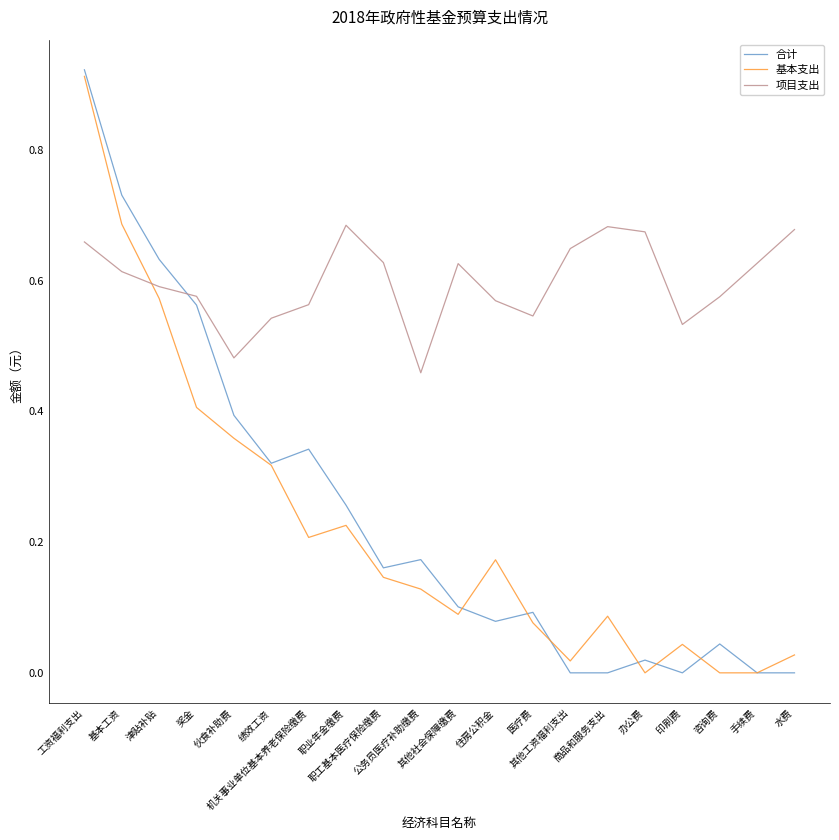

Which series has the largest total across all categories?

项目支出